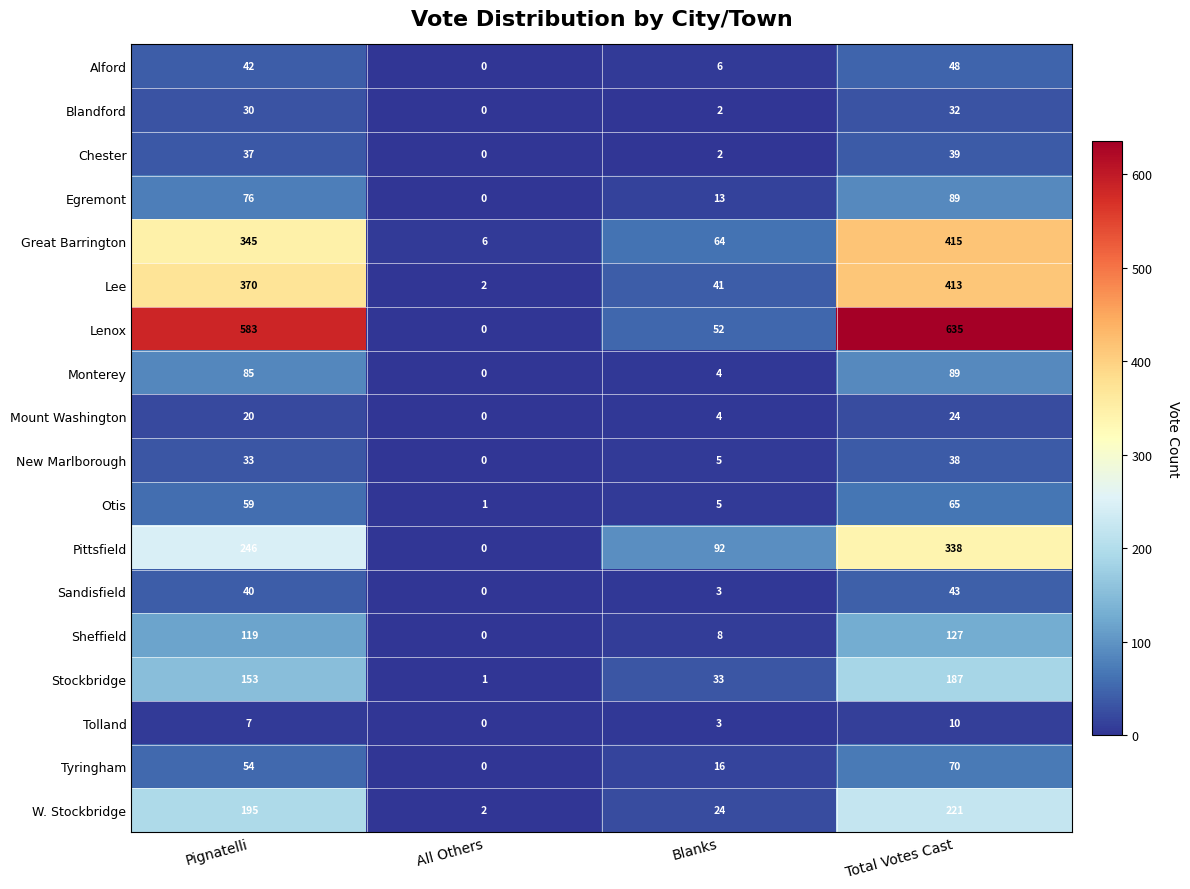

At which category does the chart reach its peak across all series?

Total Votes Cast